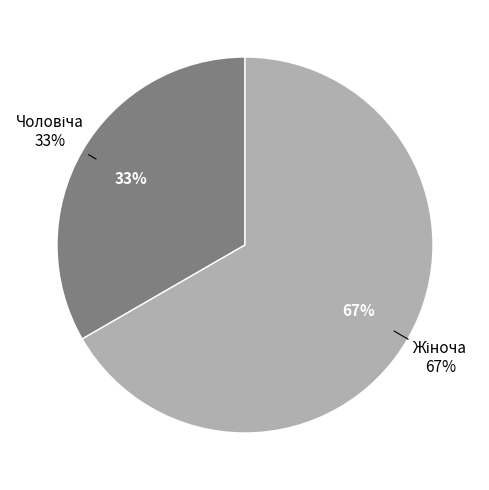

How many segments does this pie chart have?

2